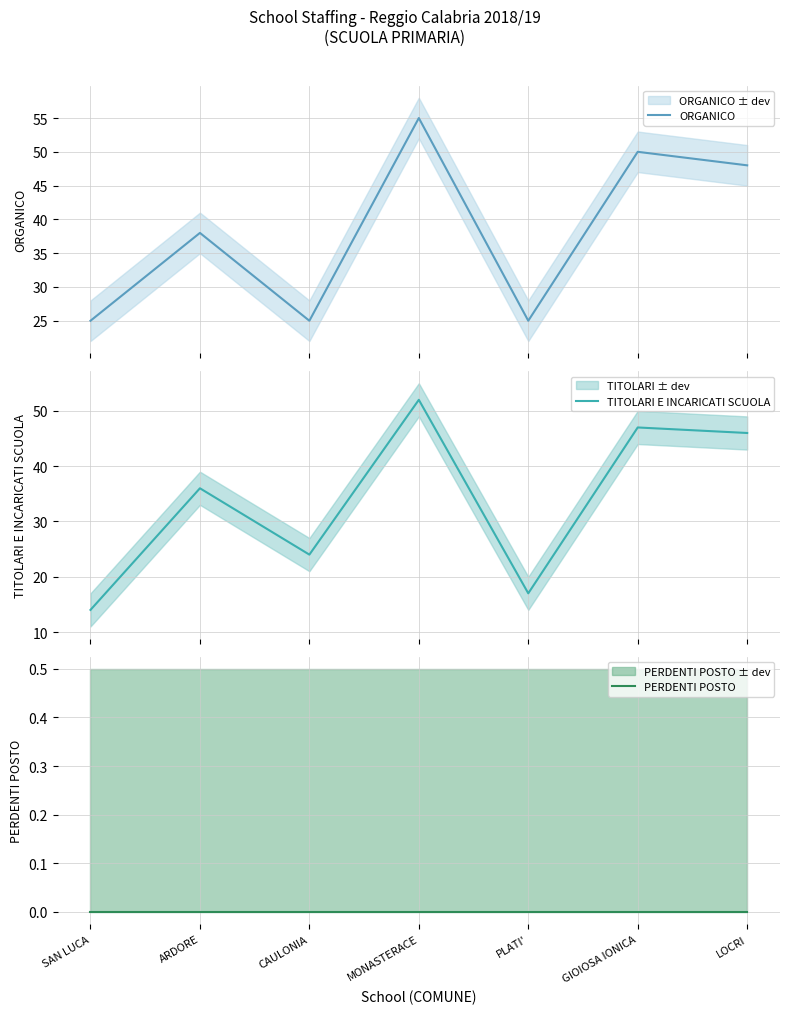

What is the difference between the ORGANICO values at MONASTERACE and CAULONIA?

30